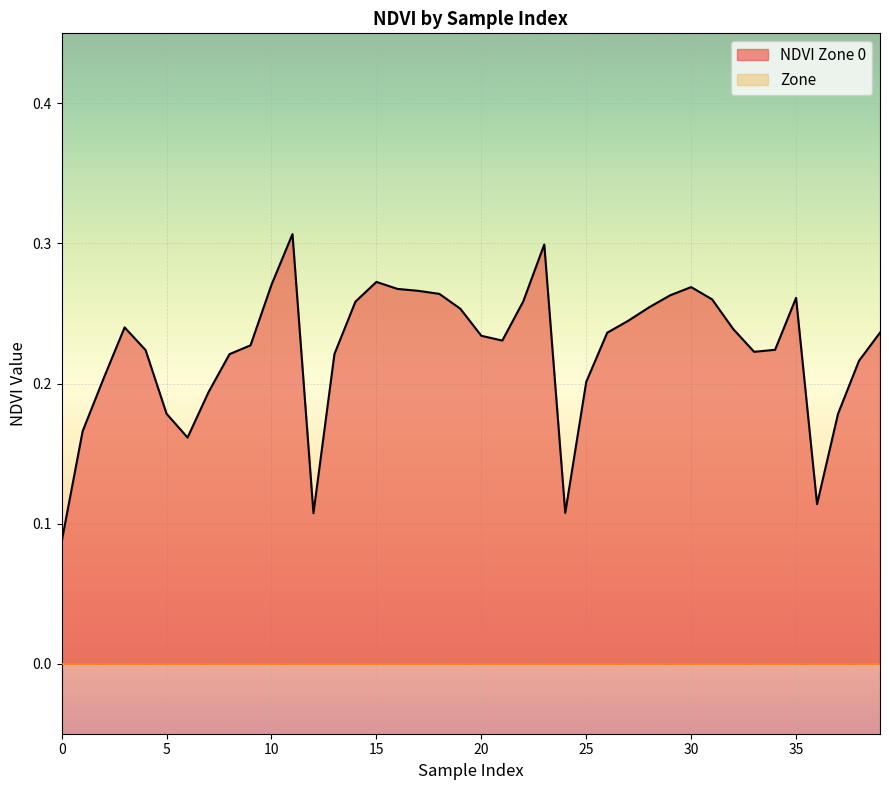

Between 25 and 35, which is larger?

35